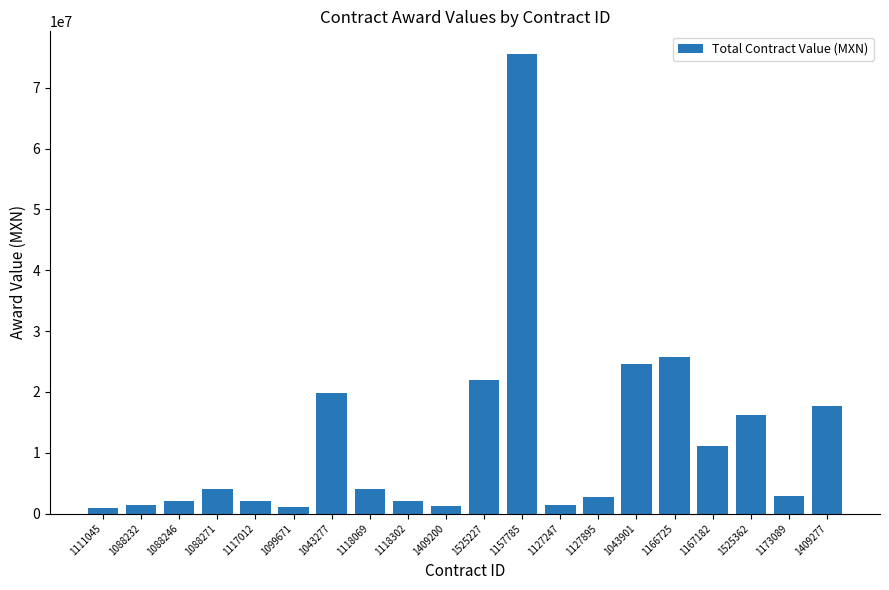

What is the ratio of the value at 1173089 to the value at 1099671?

2.8